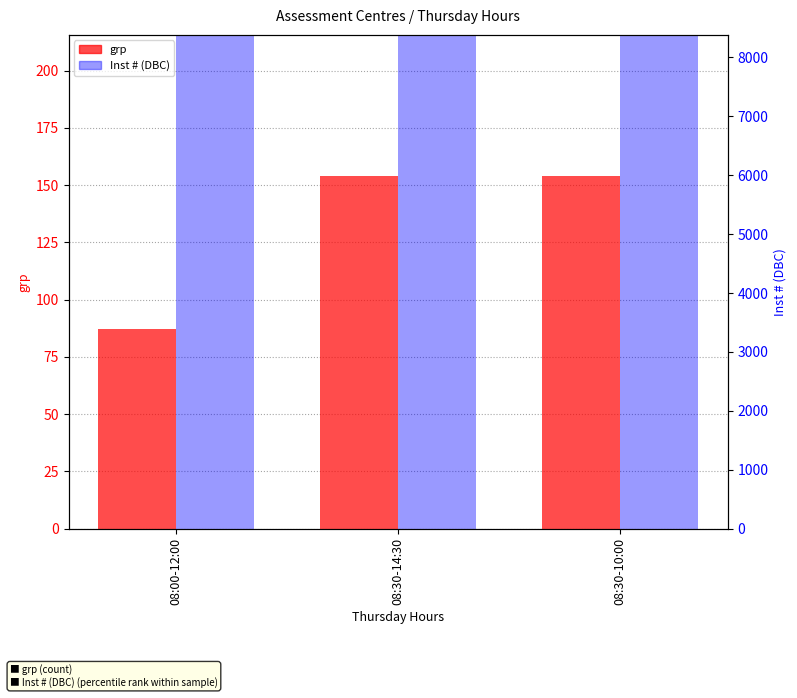

Are the bars grouped side by side (vs. stacked)?

Yes